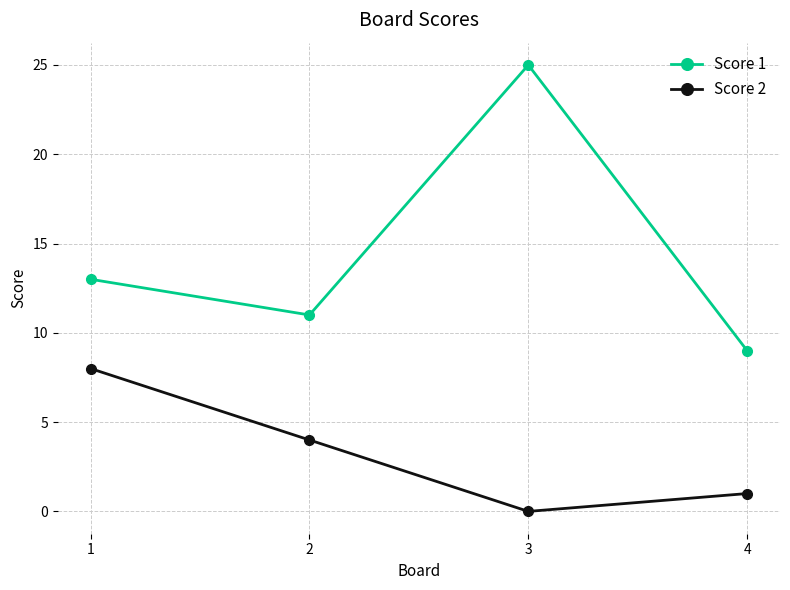

Rank the series at 4 from lowest to highest value.

Score 2, Score 1